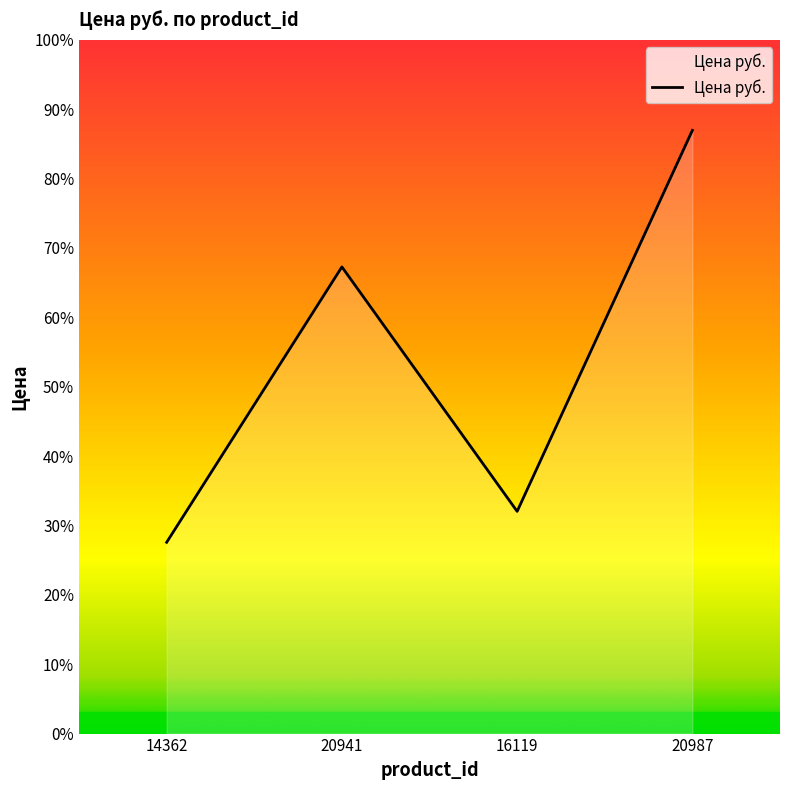

What is the value of the 3rd point from the left?

589